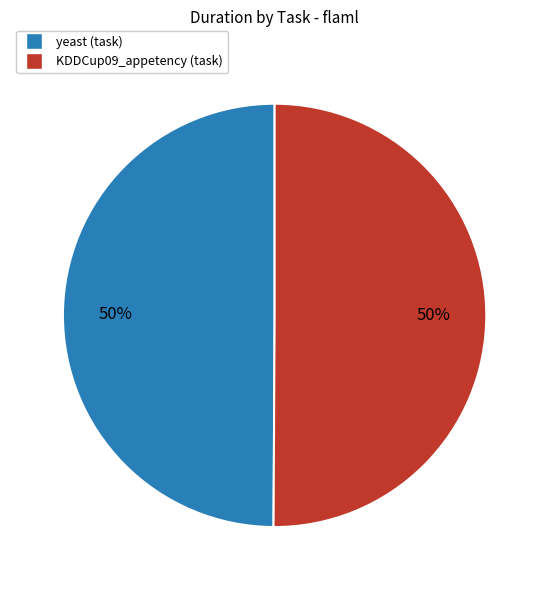

To the nearest percent, what is the average slice percentage?

50%